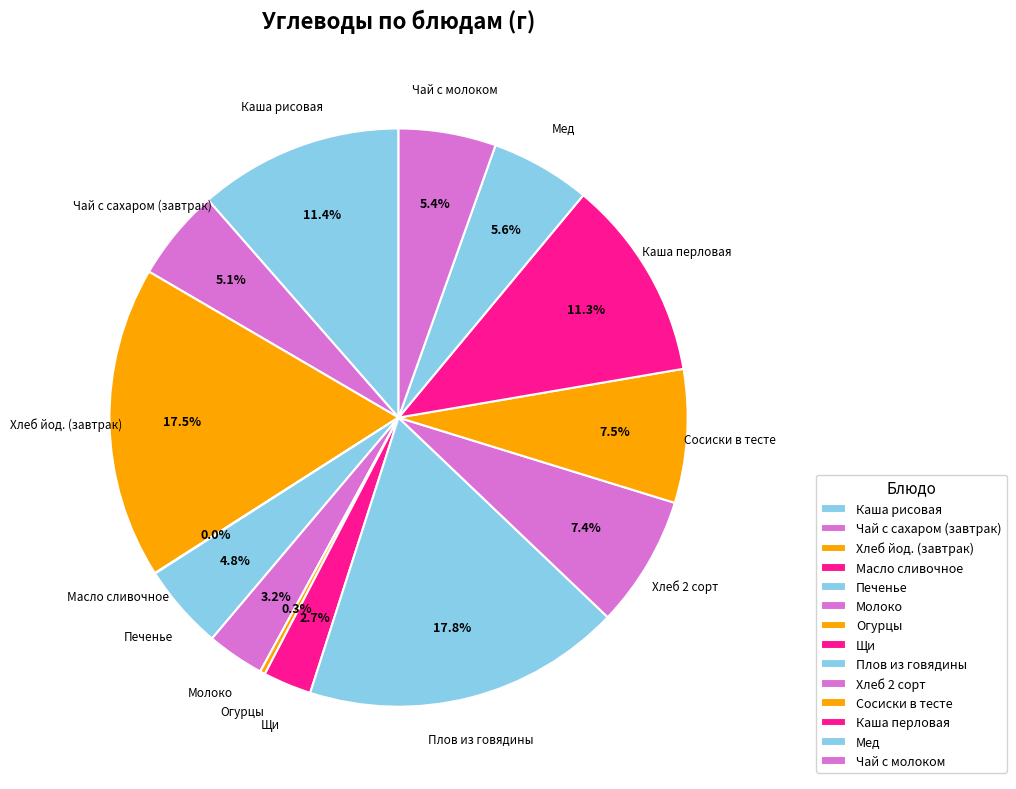

Which category has the biggest portion of the pie?

Плов из говядины